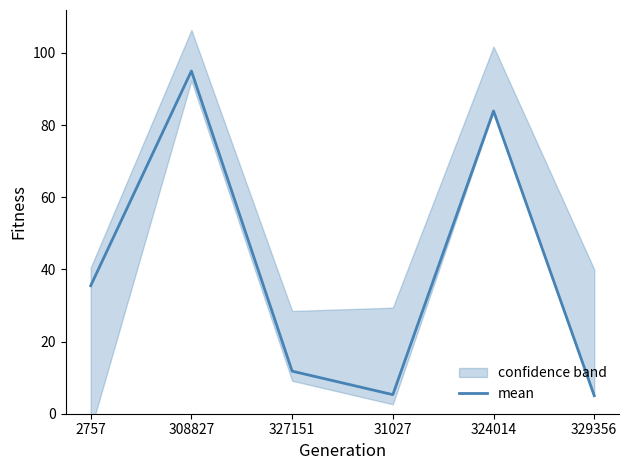

At which category does the data reach its first local valley?

31027